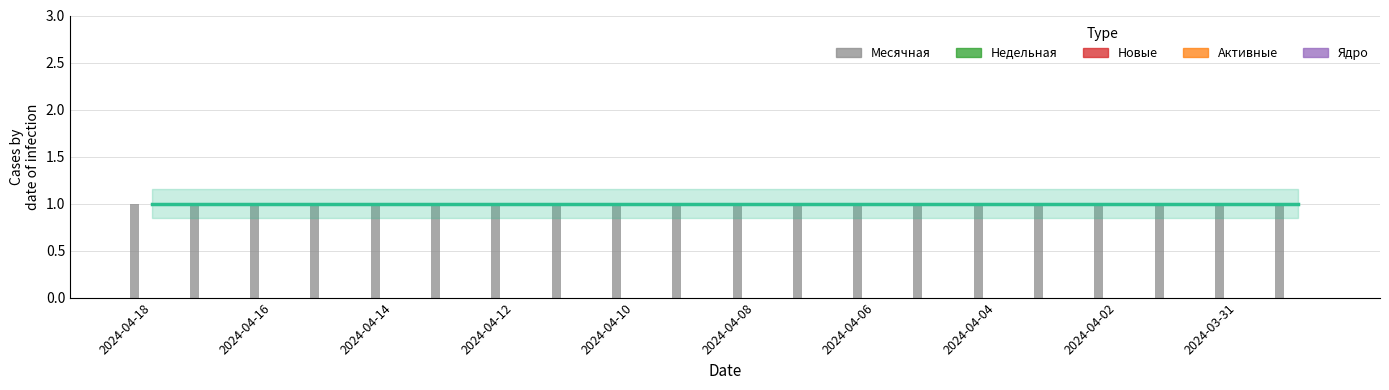

Is the value of Ядро at 2024-04-16 greater than the value of Недельная at 2024-04-10?

No